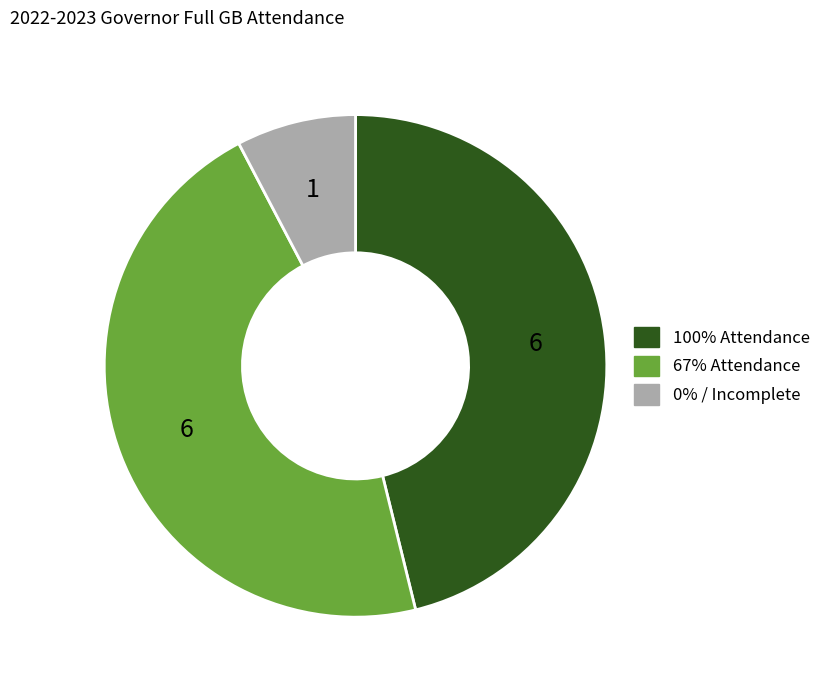

Is there any slice that represents more than half of the pie?

No